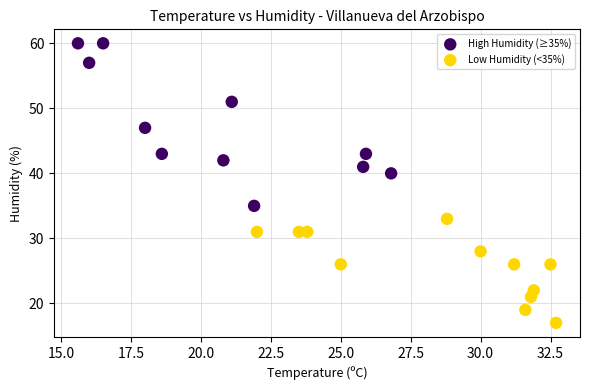

Which series contains the lowest Y value?

Low Humidity (<35%)